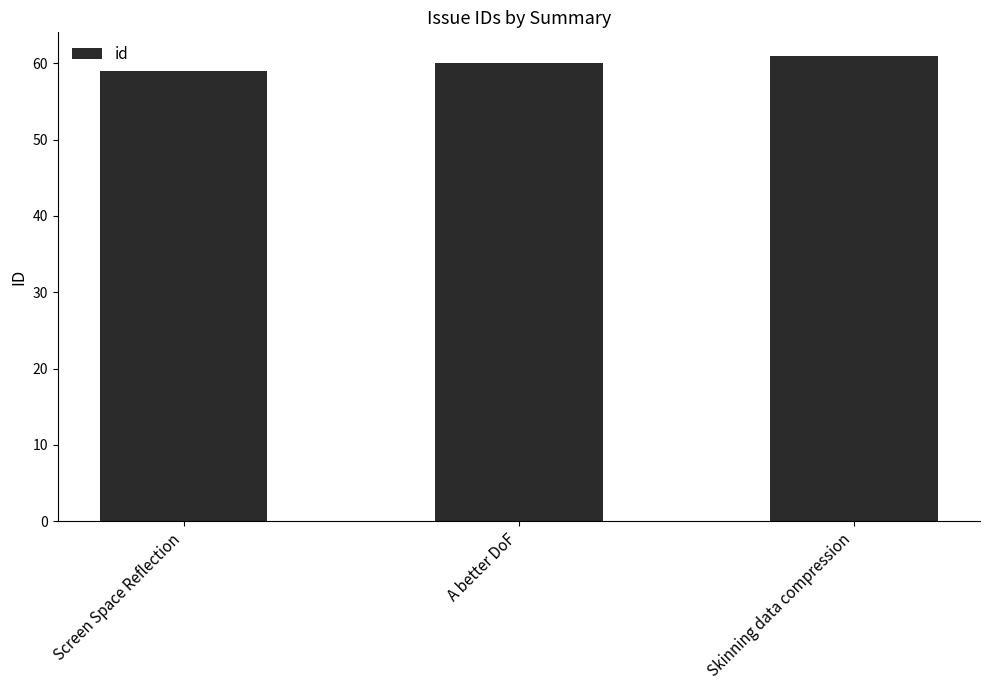

What is the value of the 1st bar from the left?

59